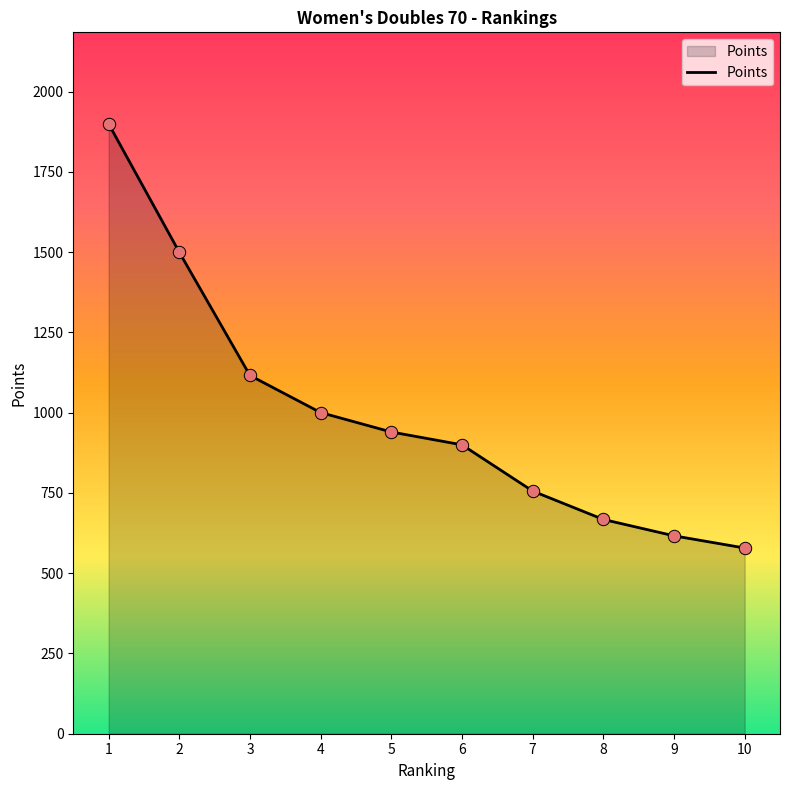

What is the change in value from 1 to 9?

-1283.5